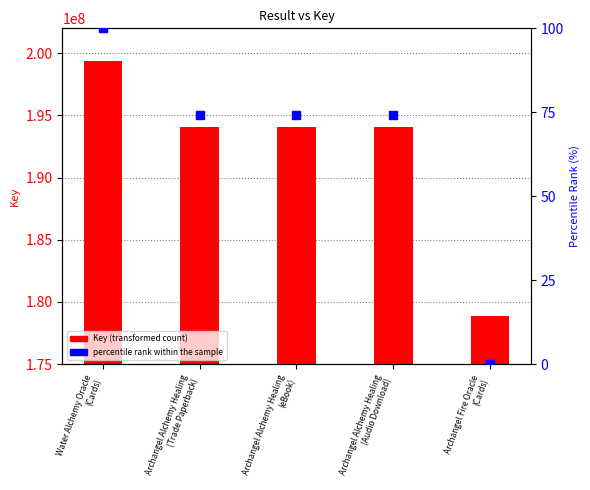

What are all the series names shown in the legend?

Key (transformed count), percentile rank within the sample